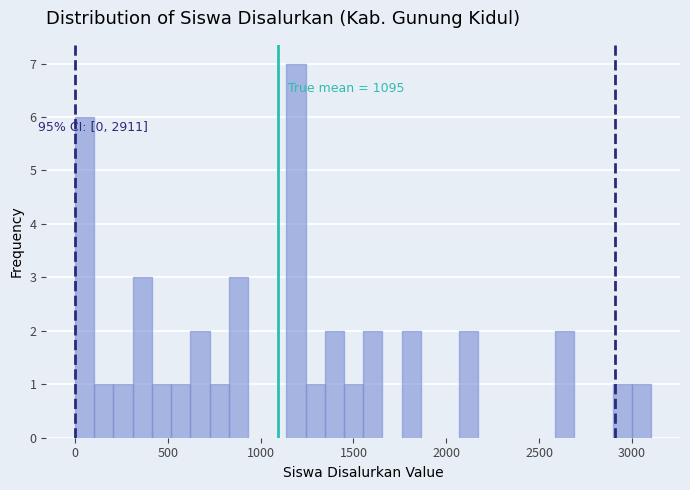

Around what value on the x-axis is the tallest bar? Give the approximate position of its centre, as read against the axis.

1200